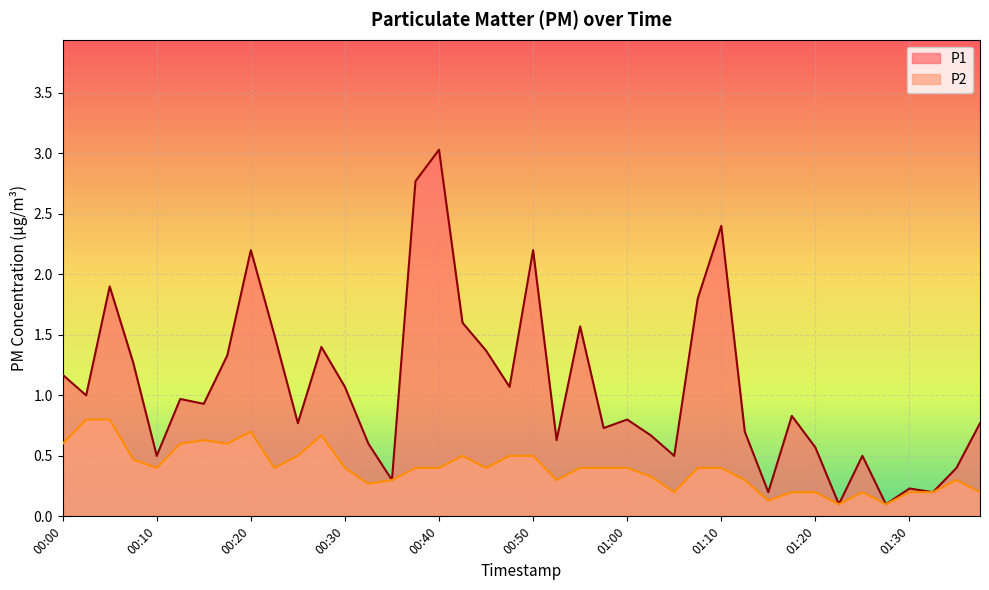

At how many categories does at least one series exceed 0?

40